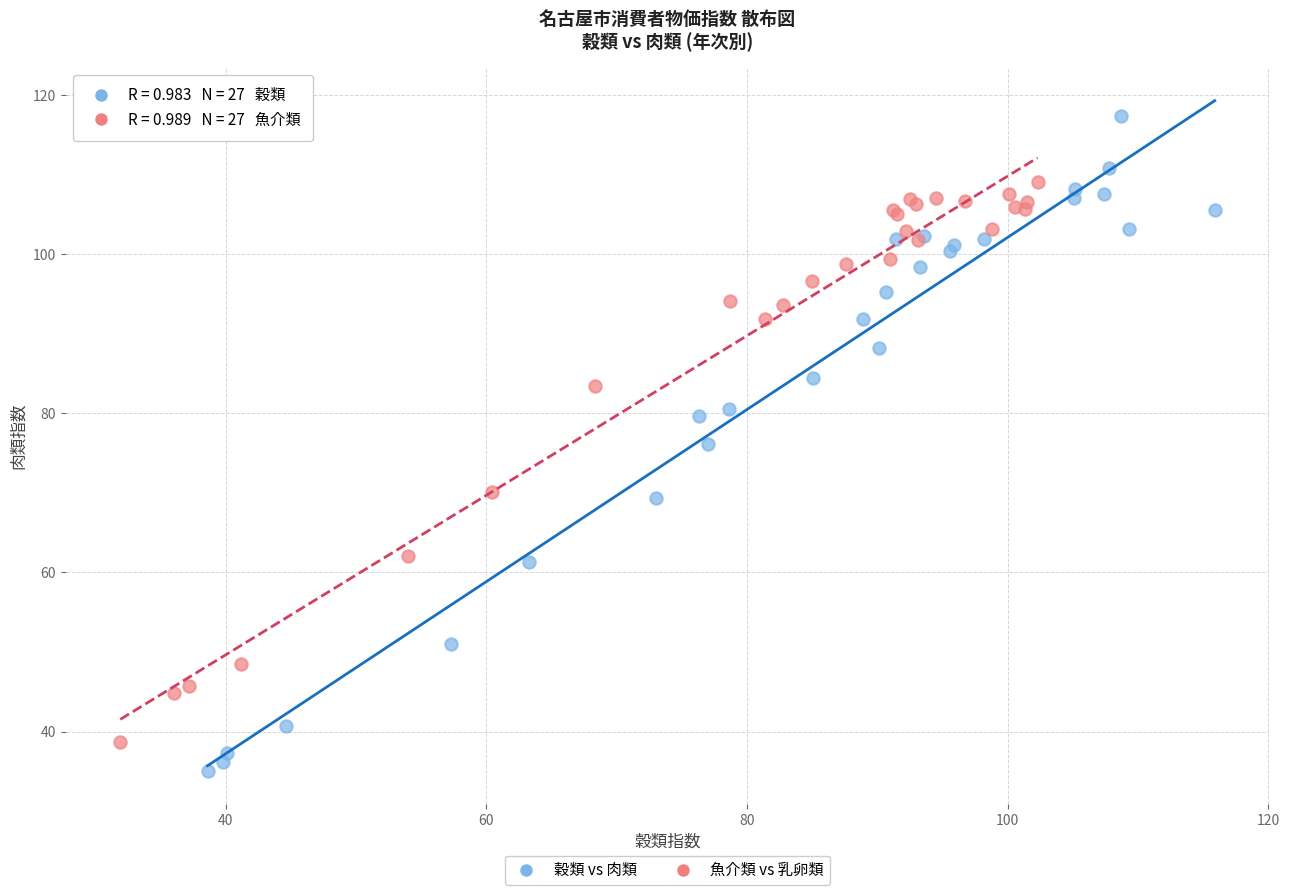

Which series contains the highest Y value?

穀類 vs 肉類